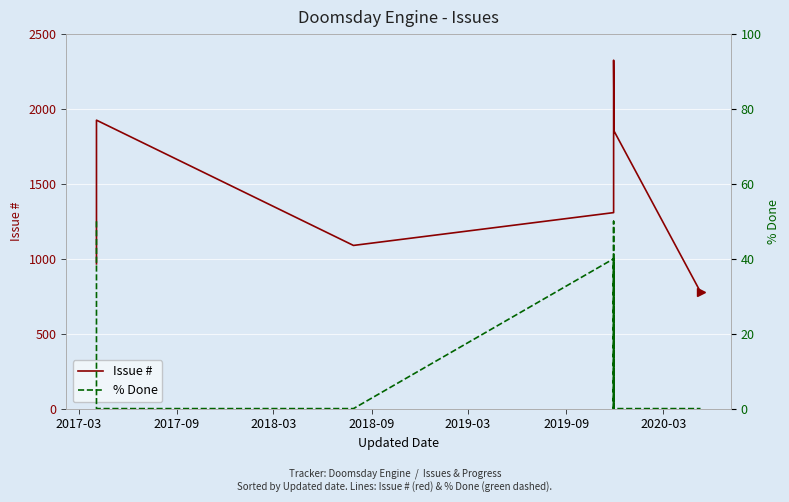

True or false: % Done has more than 2 points higher than both neighbors.

True